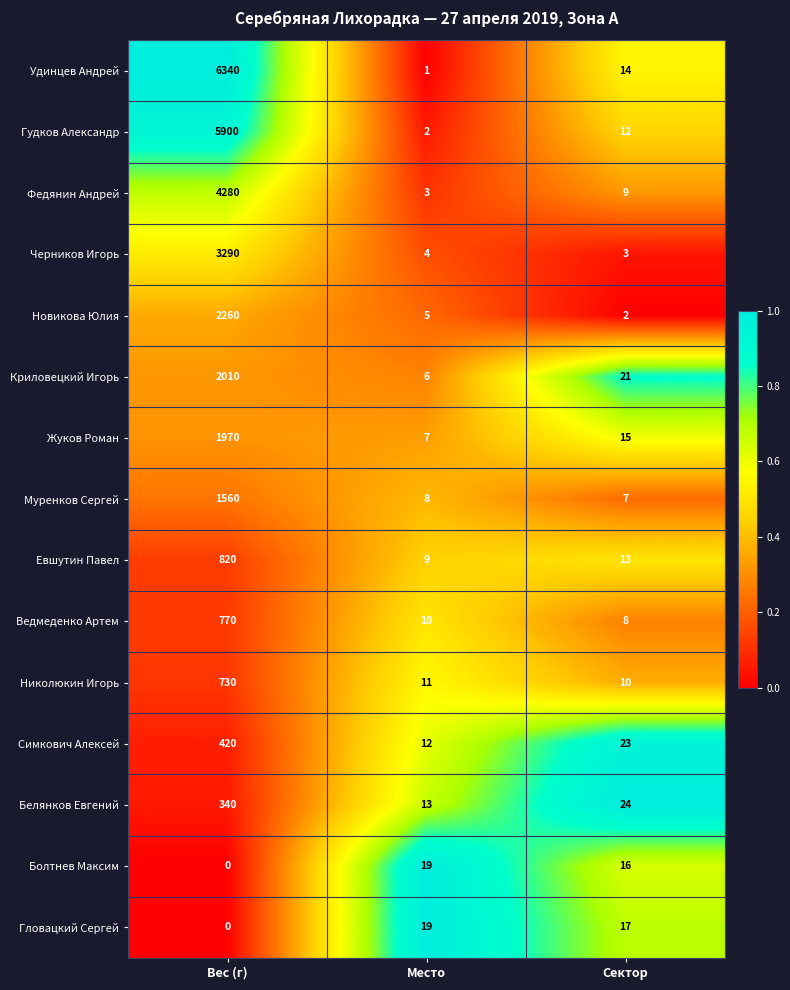

Between Место and Сектор, which series saw the biggest shift?

Криловецкий Игорь